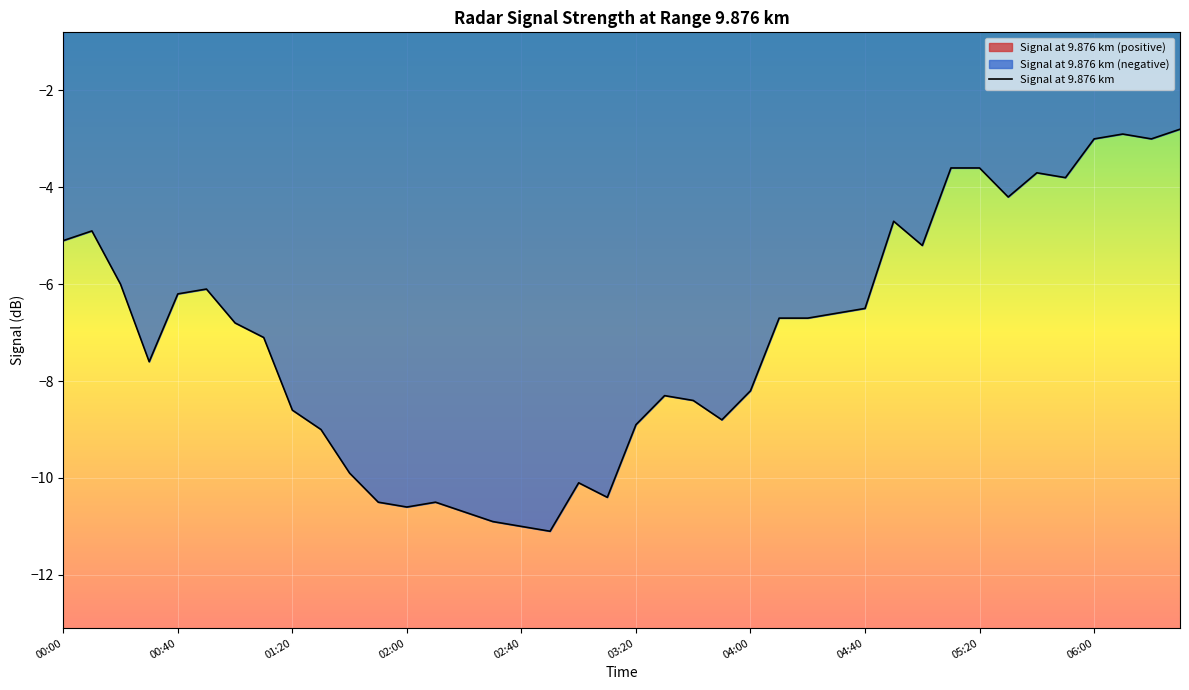

Reading left to right, extract all data points from this chart.

-5.1	-4.9	-6.0	-7.6	-6.2	-6.1	-6.8	-7.1	-8.6	-9.0	-9.9	-10.5	-10.6	-10.5	-10.7	-10.9	-11.0	-11.1	-10.1	-10.4	-8.9	-8.3	-8.4	-8.8	-8.2	-6.7	-6.7	-6.6	-6.5	-4.7	-5.2	-3.6	-3.6	-4.2	-3.7	-3.8	-3.0	-2.9	-3.0	-2.8